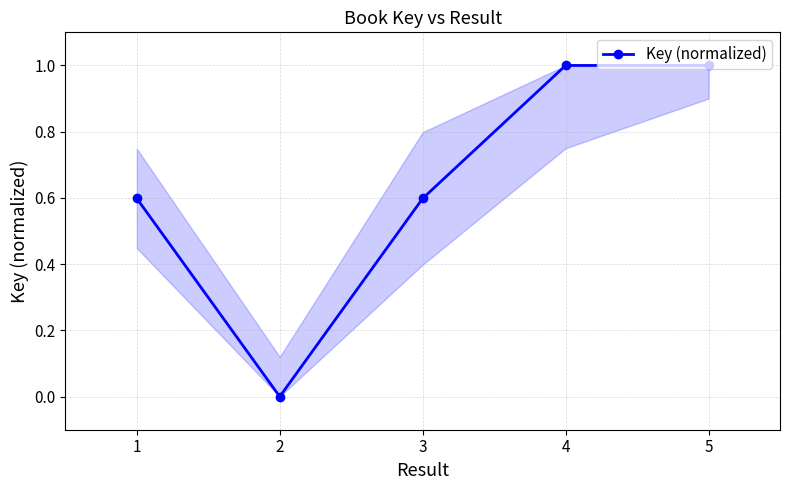

Which category has the lowest value across all series?

2